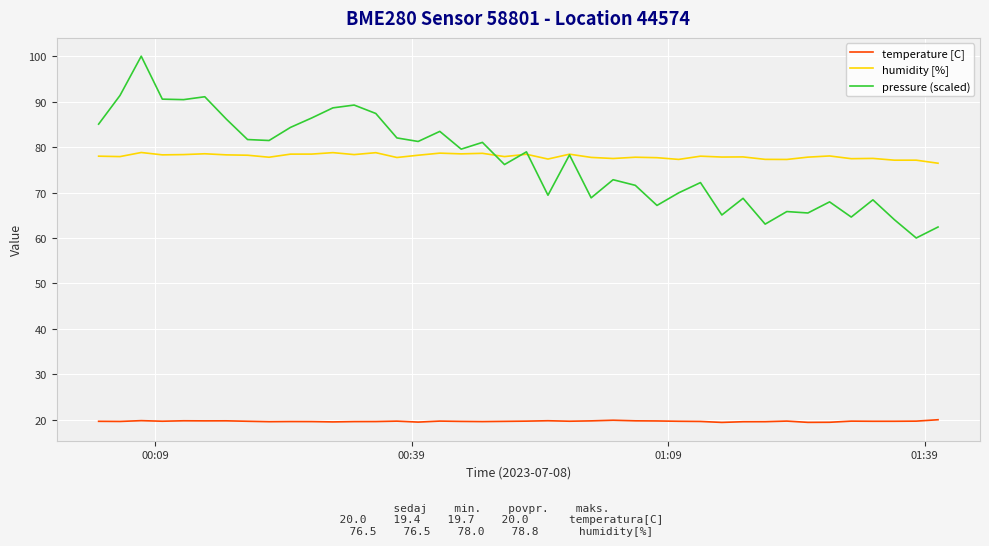

Count the number of data series in this chart.

3